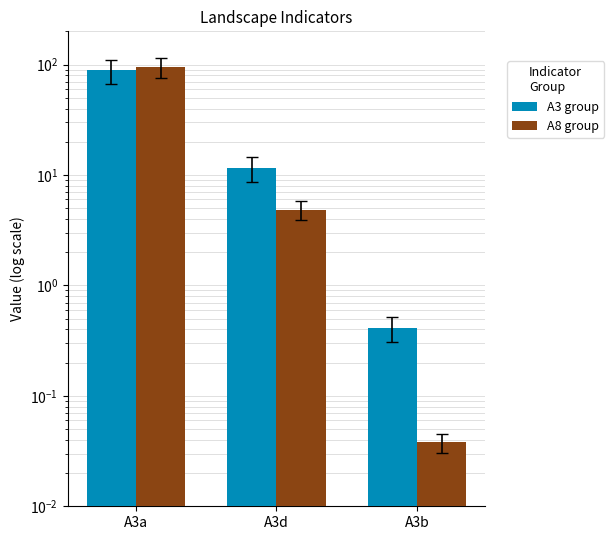

The A8 group series shows 146.0 at A3a. True or false?

False